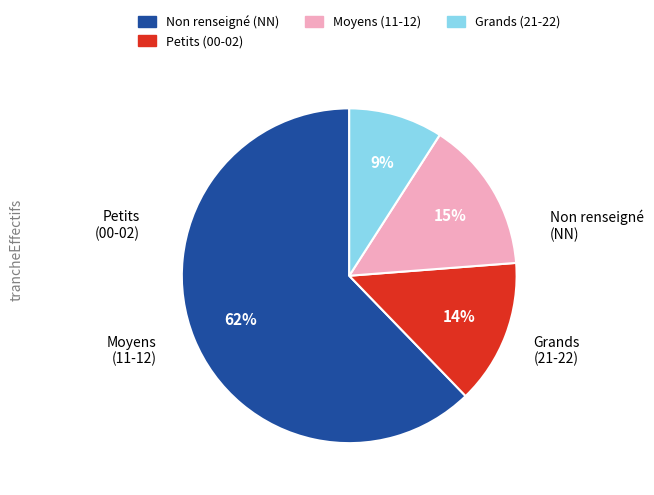

To the nearest percent, what is the average slice percentage?

25%